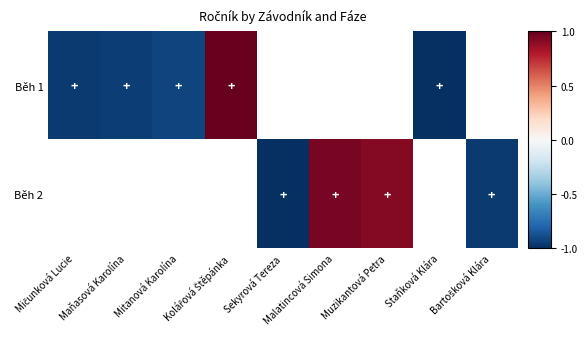

Between Staňková Klára and Sekyrová Tereza, which is larger?

Sekyrová Tereza